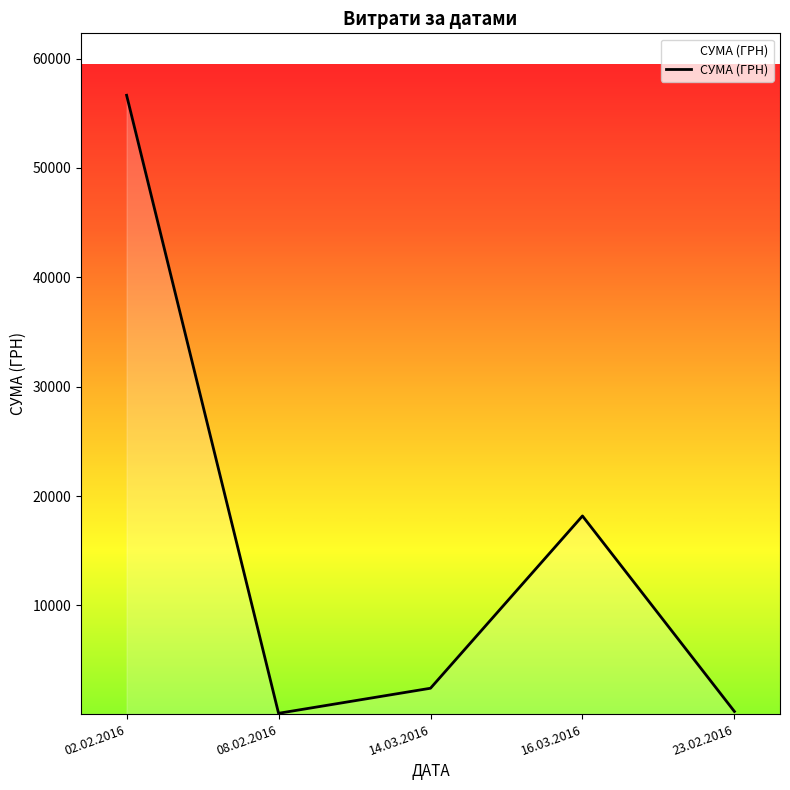

What is the change in value from 02.02.2016 to 14.03.2016?

-54217.3